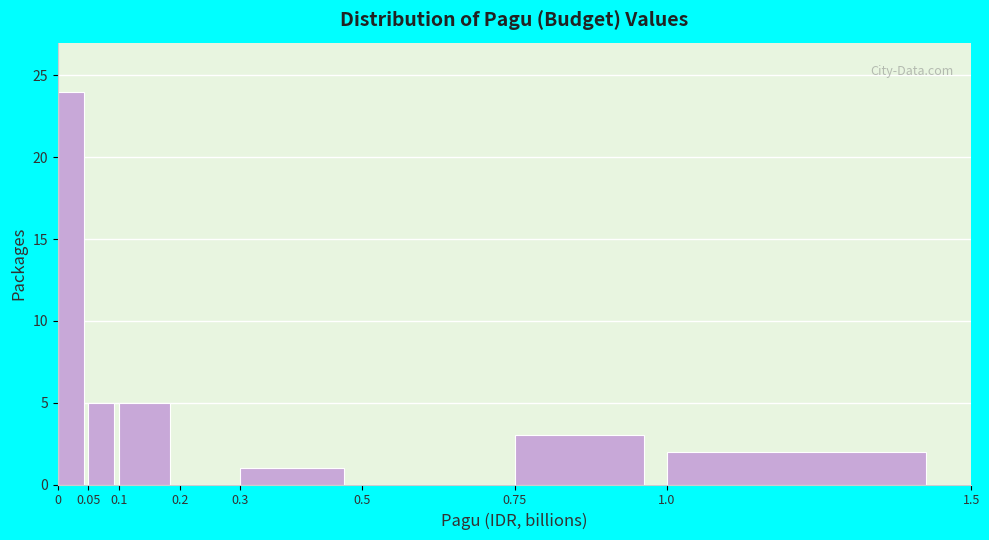

Reading left to right, transcribe this chart: for each bar, give the range it covers on the x-axis and its height. The values are not printed on the chart, so give them approximately, as read against the axis.

0 to 0.05: 24
0.05 to 0.1: 5
0.1 to 0.2: 5
0.2 to 0.3: 0
0.3 to 0.5: 1
0.5 to 0.75: 0
0.75 to 1.0: 3
1.0 to 1.5: 2